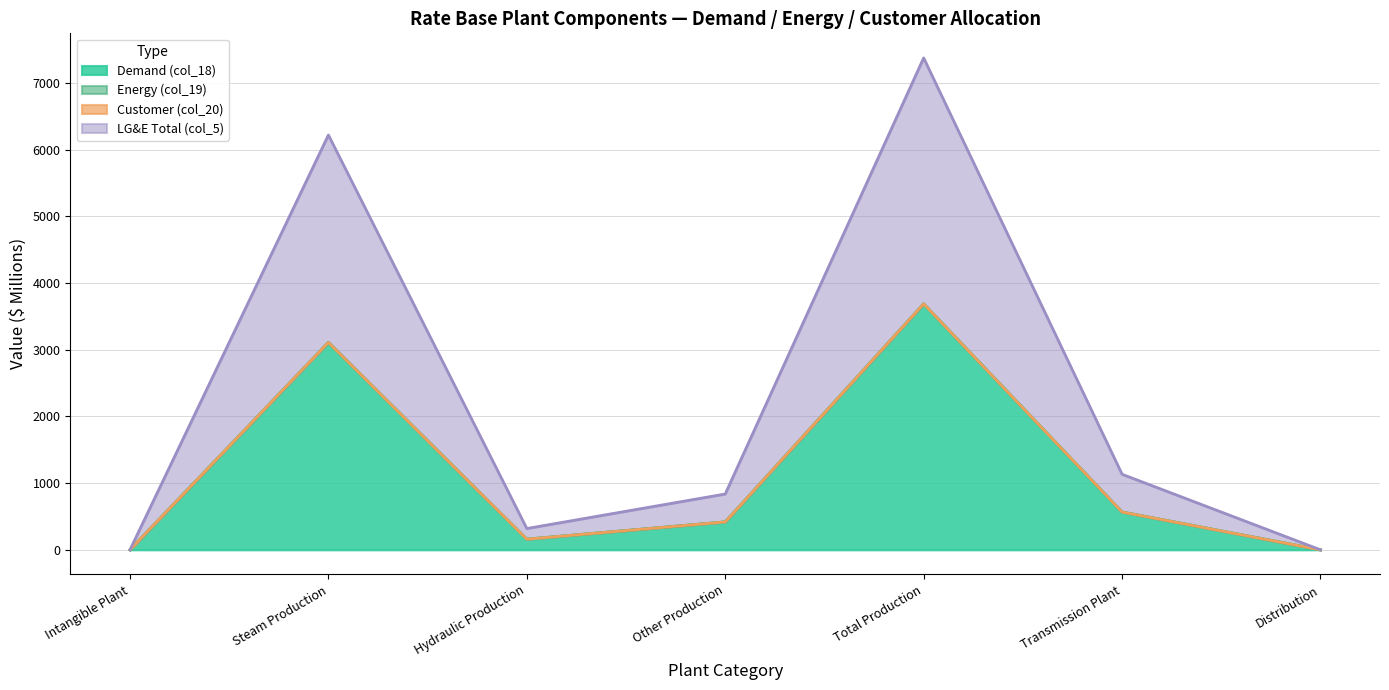

Is the value of LG&E Total (col_5) at Intangible Plant greater than the value of Demand (col_18) at Steam Production?

No